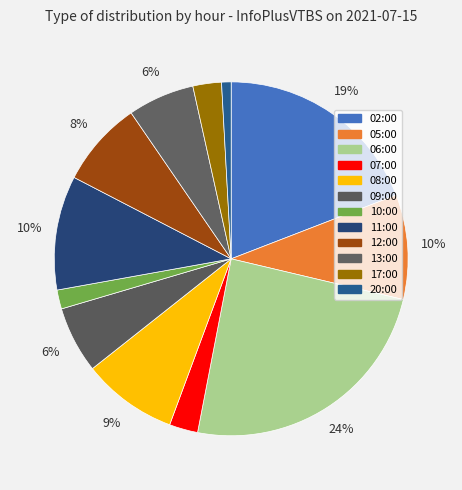

Is it true that 07:00 is 3% of the pie?

True